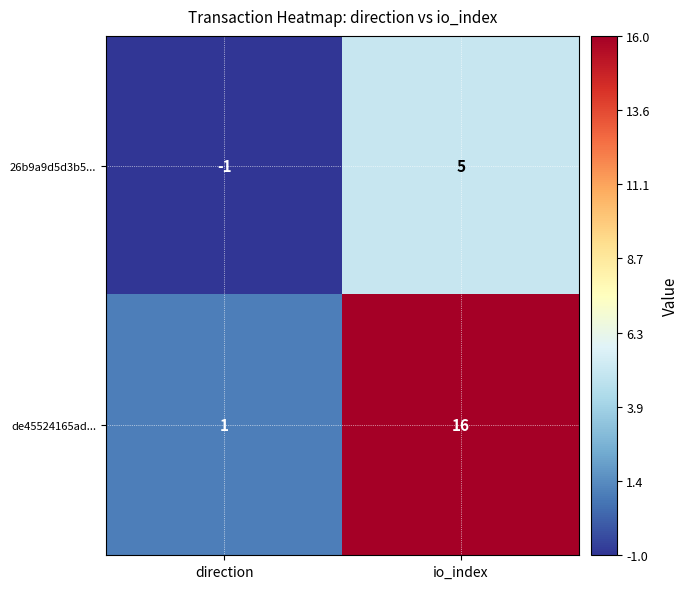

At which category is the sum across all series the highest?

io_index